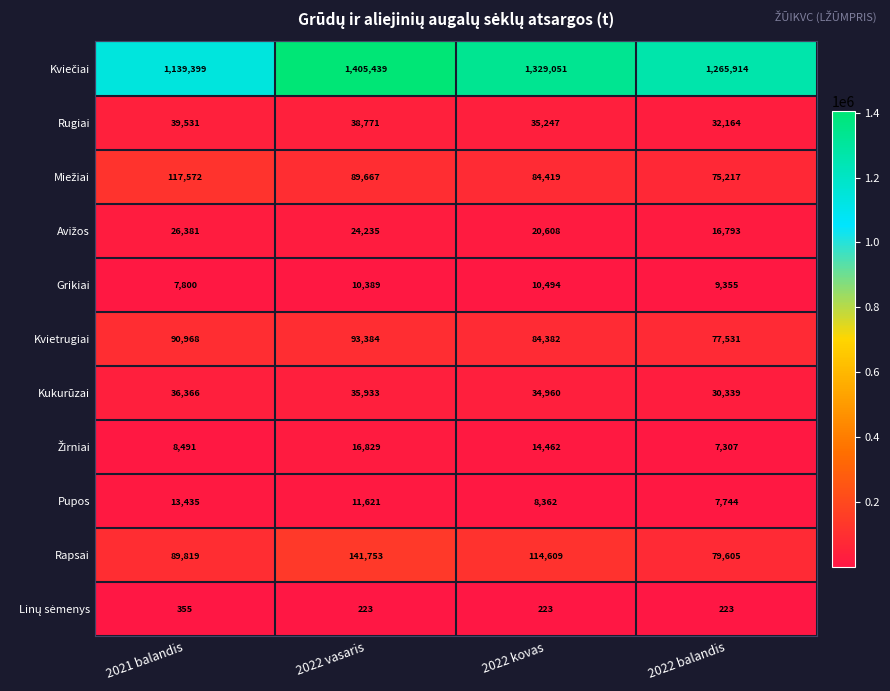

Count the number of categories in the chart.

4